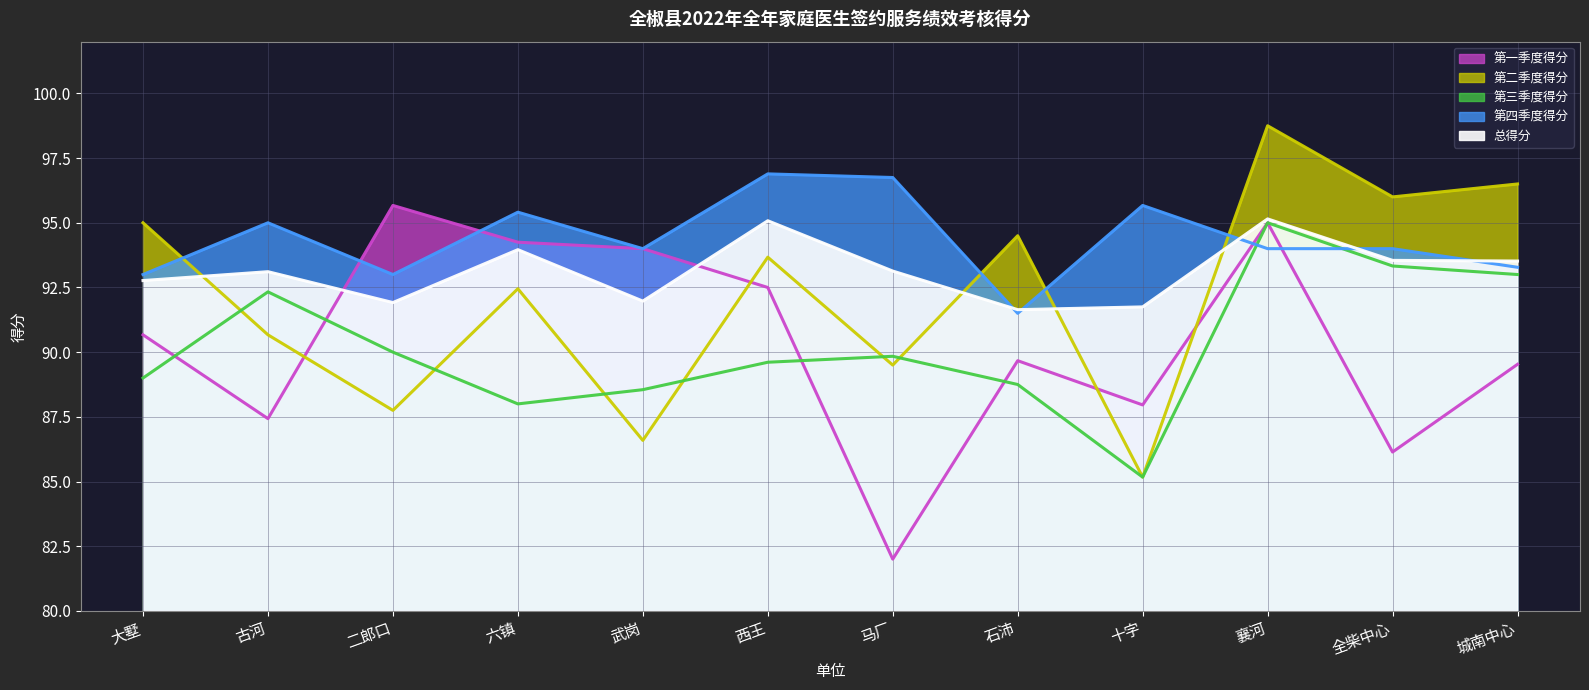

At how many categories does at least one series exceed 86?

12